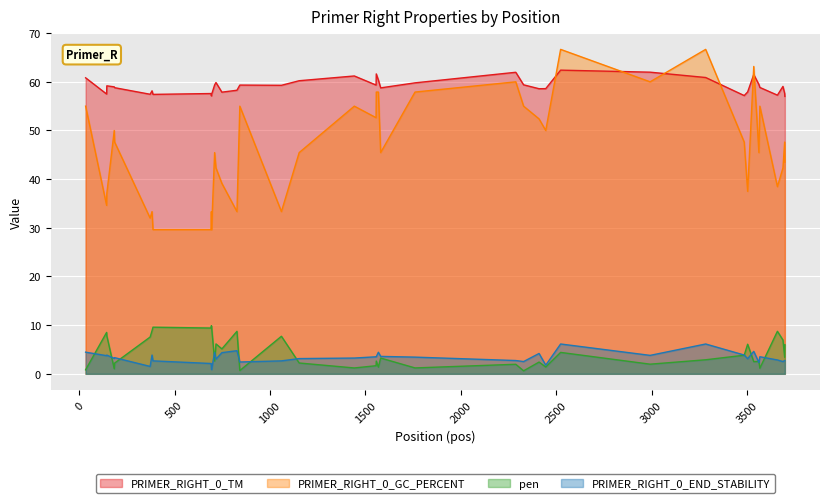

Between which two adjacent categories do PRIMER_RIGHT_0_END_STABILITY and pen first intersect?

34 and 144